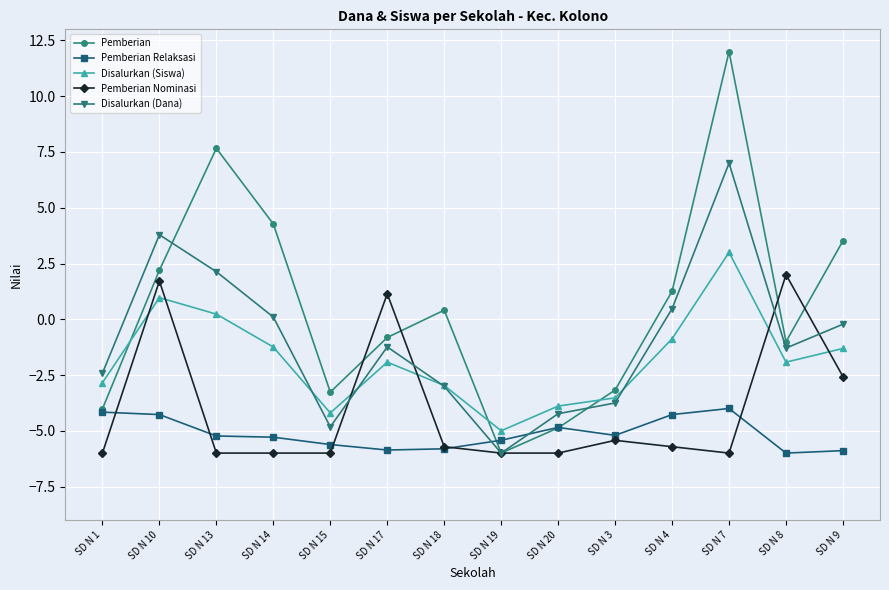

What are all the series names shown in the legend?

Pemberian, Pemberian Relaksasi, Disalurkan (Siswa), Pemberian Nominasi, Disalurkan (Dana)